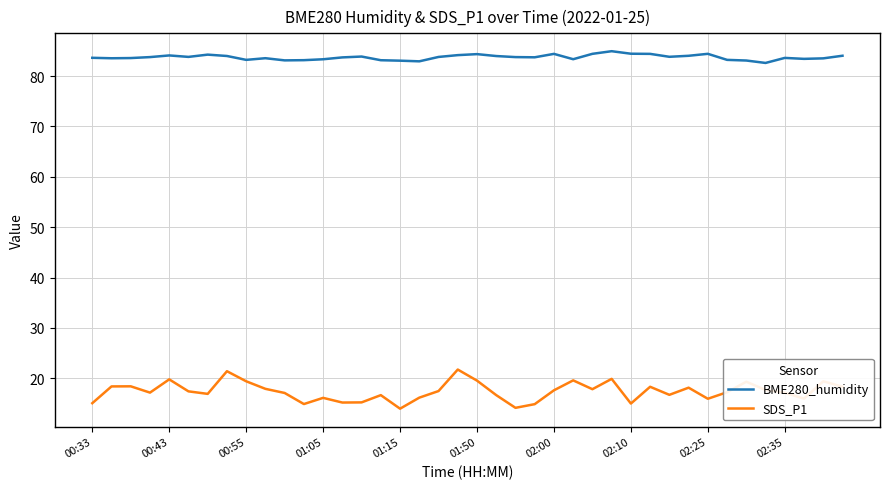

Which series has the largest total across all categories?

BME280_humidity